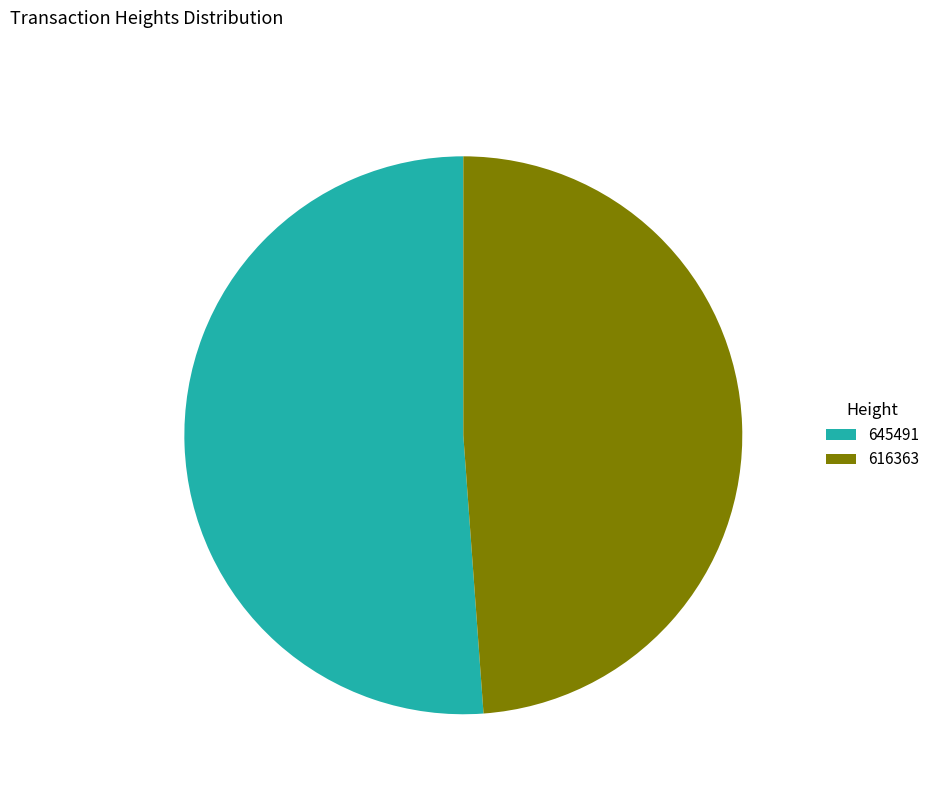

Does 645491 account for over 50% of the chart?

Yes